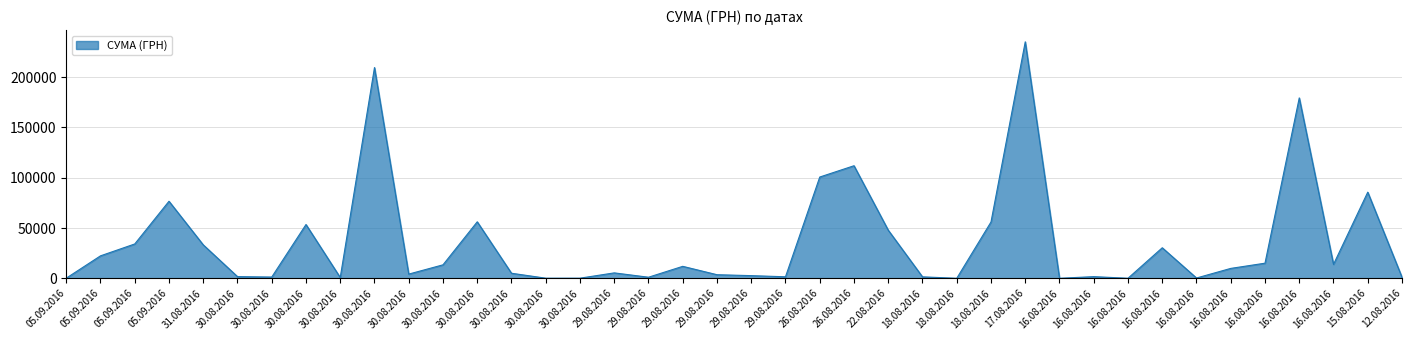

What is the value of the 19th point from the left?

5381.8